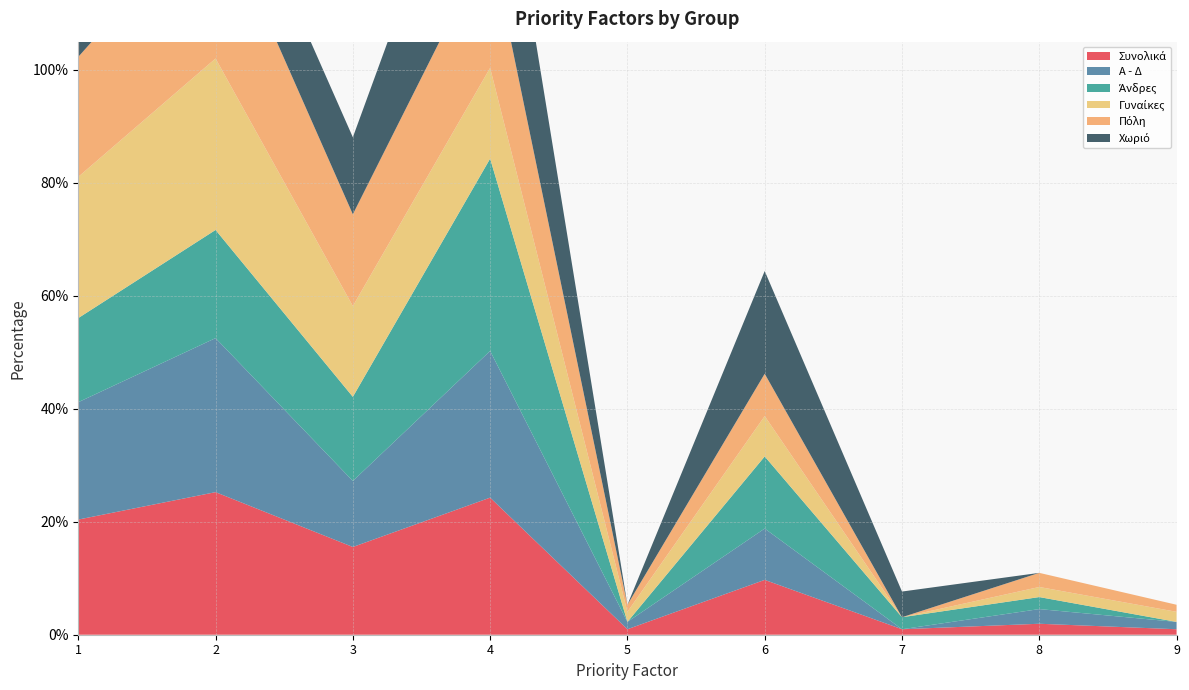

Reading right to left, extract all data points from this chart.

Συνολικά: 9=0.0	8=0.0	7=0.0	6=0.1	5=0.0	4=0.2	3=0.2	2=0.3	1=0.2
Α - Δ: 9=0.0	8=0.0	7=0.0	6=0.1	5=0.0	4=0.3	3=0.1	2=0.3	1=0.2
Άνδρες: 9=0.0	8=0.0	7=0.0	6=0.1	5=0.0	4=0.3	3=0.1	2=0.2	1=0.1
Γυναίκες: 9=0.0	8=0.0	7=0.0	6=0.1	5=0.0	4=0.2	3=0.2	2=0.3	1=0.2
Πόλη: 9=0.0	8=0.0	7=0.0	6=0.1	5=0.0	4=0.2	3=0.2	2=0.3	1=0.2
Χωριό: 9=0.0	8=0.0	7=0.0	6=0.2	5=0.0	4=0.3	3=0.1	2=0.1	1=0.2